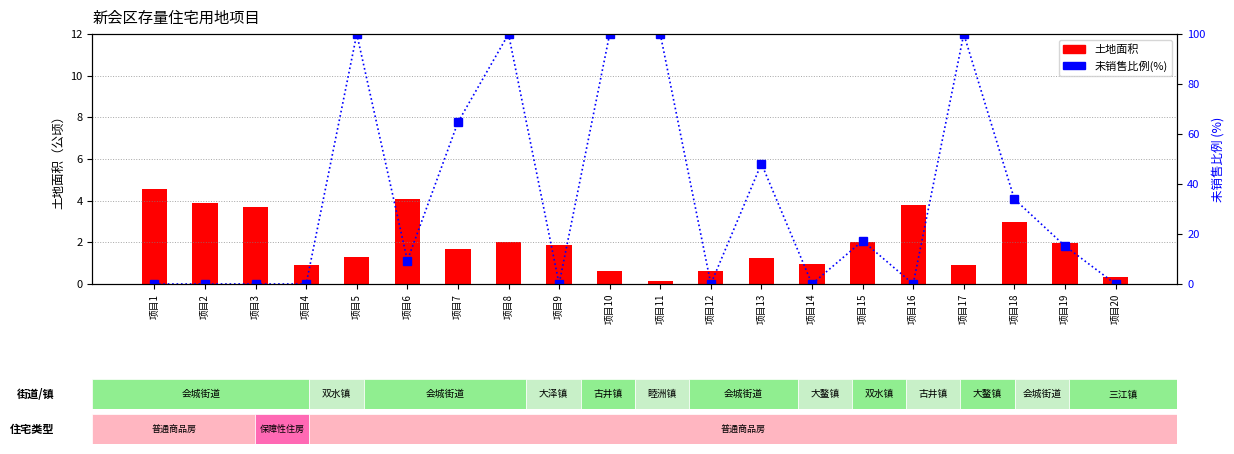

Reading right to left, what are all the values shown in this chart?

土地面积: 0.4	2.0	3.0	0.9	3.8	2.0	0.9	1.3	0.6	0.2	0.6	1.9	2.0	1.7	4.1	1.3	0.9	3.7	3.9	4.6
未销售比例(%): 0.0	15.2	34.0	100.0	0.0	17.2	0.0	48.1	0.0	100.0	100.0	0.0	100.0	64.7	9.4	100.0	0.0	0.0	0.0	0.0